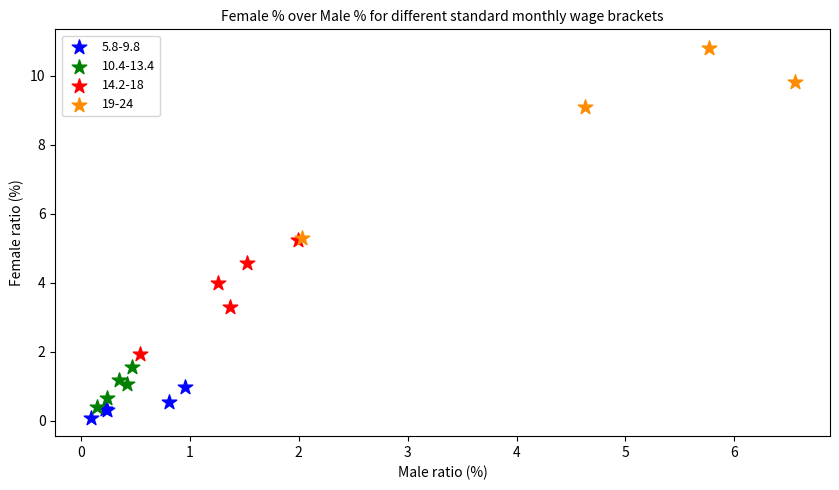

Which series contains the highest Y value?

19-24